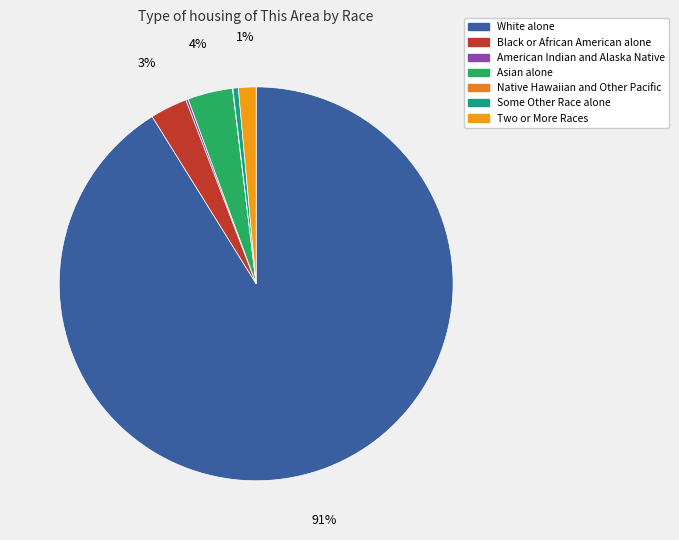

Which slice is the smallest?

Native Hawaiian and Other Pacific